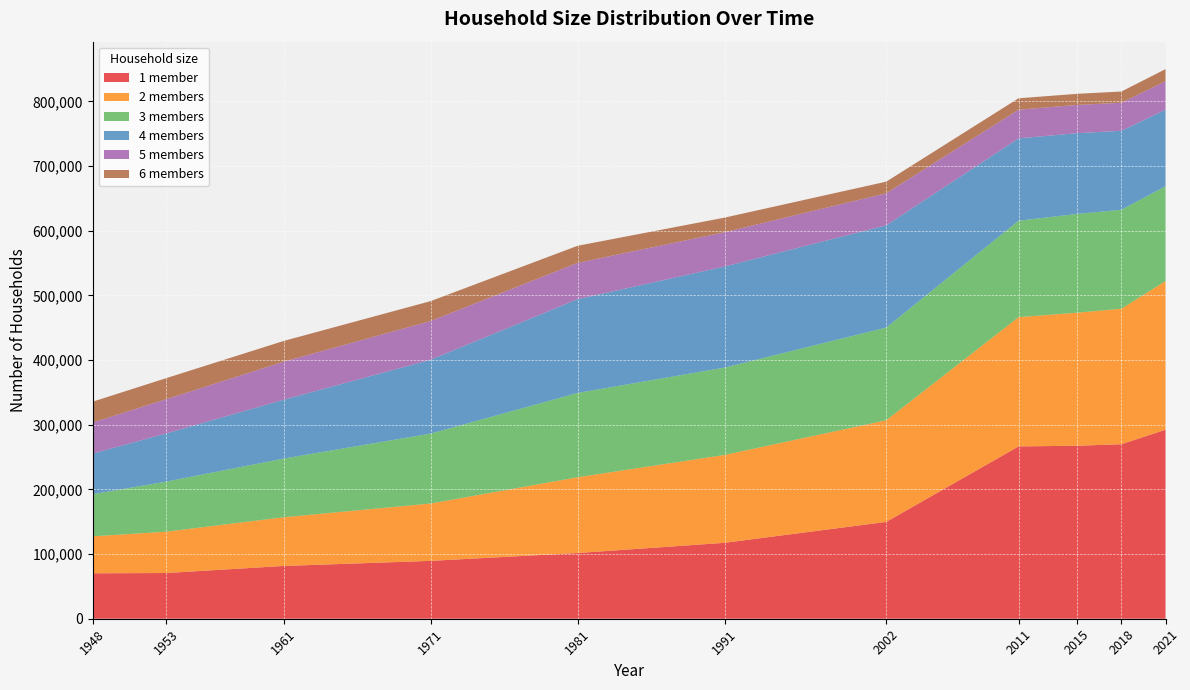

Reading right to left, extract all data points from this chart.

1 member: 292301	269898	267523	266489	149757	117405	101610	89494	81618	70682	70276
2 members: 229914	209573	205792	199875	157195	135909	117234	88712	75348	63923	57204
3 members: 146614	152959	152720	149144	143337	135088	130328	108134	90709	77409	65097
4 members: 118296	122195	124933	127376	158145	156319	145024	114204	91036	74531	62848
5 members: 44161	43327	43640	44320	49575	52965	56139	59880	58813	52877	47952
6 members: 18653	17398	17194	17658	17933	22637	26445	30796	32086	32614	32279